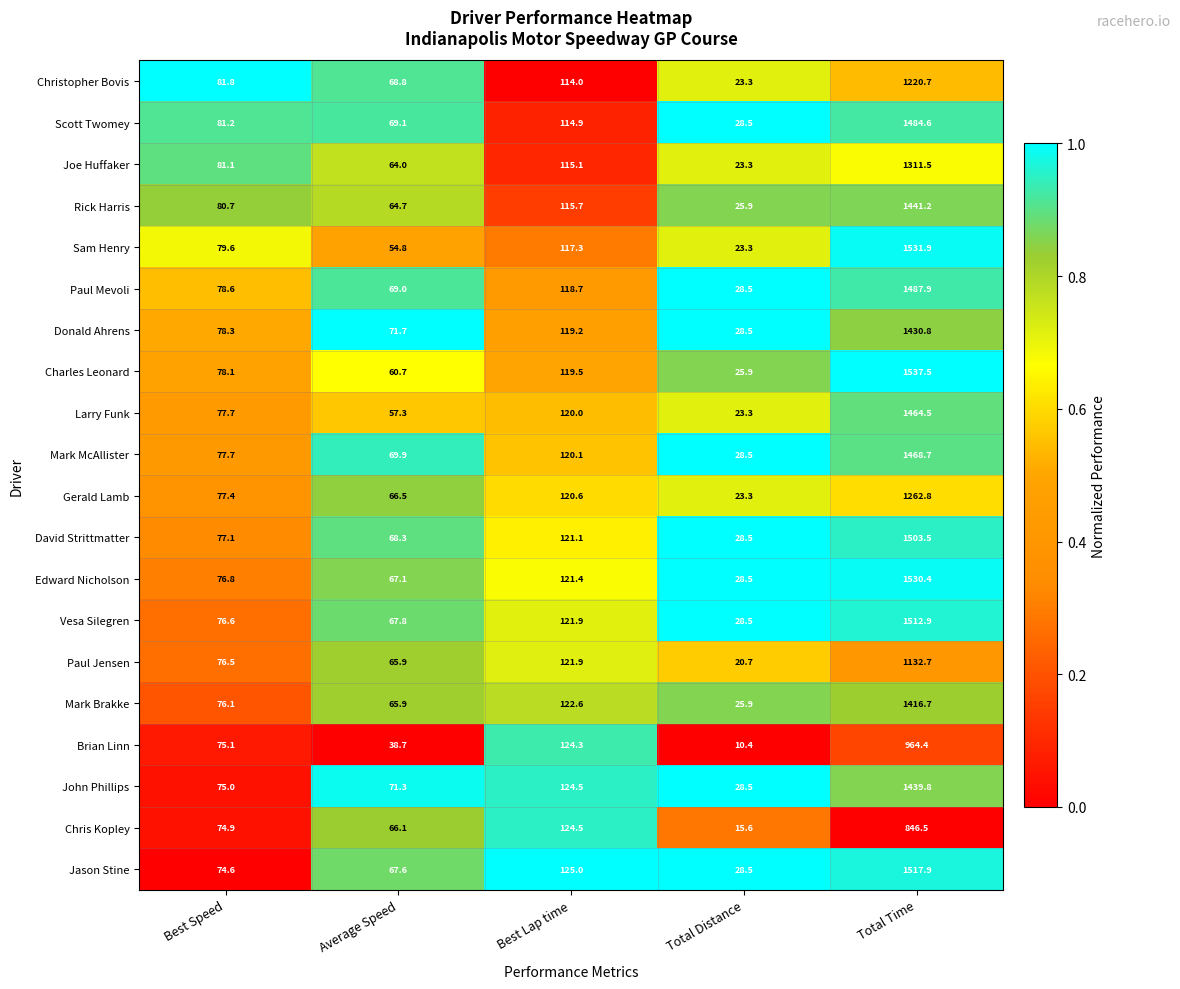

Rank the series by their maximum value, from lowest to highest.

Chris Kopley, Brian Linn, Paul Jensen, Christopher Bovis, Gerald Lamb, Joe Huffaker, Mark Brakke, Donald Ahrens, John Phillips, Rick Harris, Larry Funk, Mark McAllister, Scott Twomey, Paul Mevoli, David Strittmatter, Vesa Silegren, Jason Stine, Edward Nicholson, Sam Henry, Charles Leonard